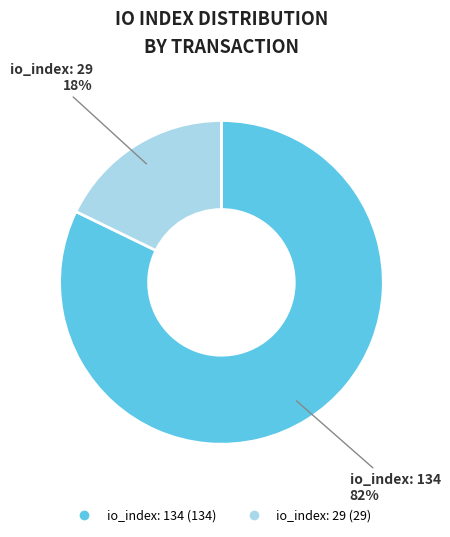

Does any single category account for the majority?

Yes